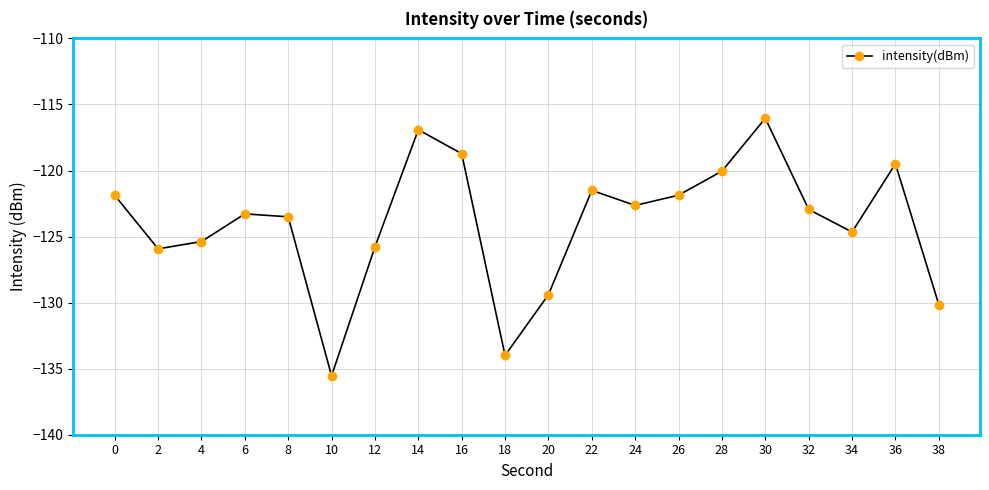

What is the sum of all values?

-2479.7